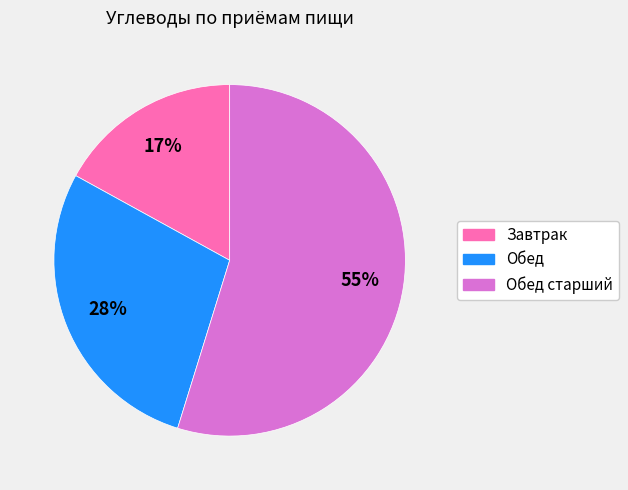

To the nearest percent, what is the average slice percentage?

33%